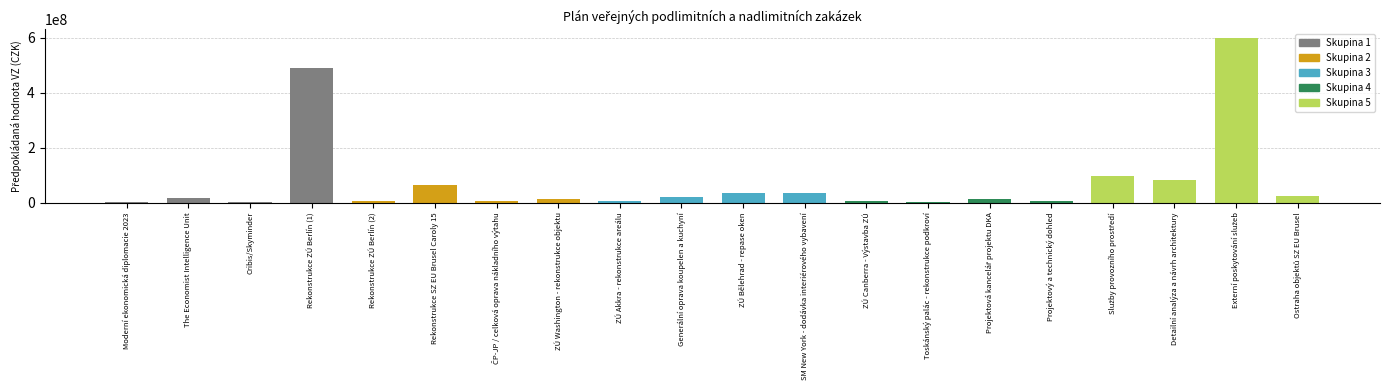

What is the approximate value at Rekonstrukce ZÚ Berlín (1)?

490000000